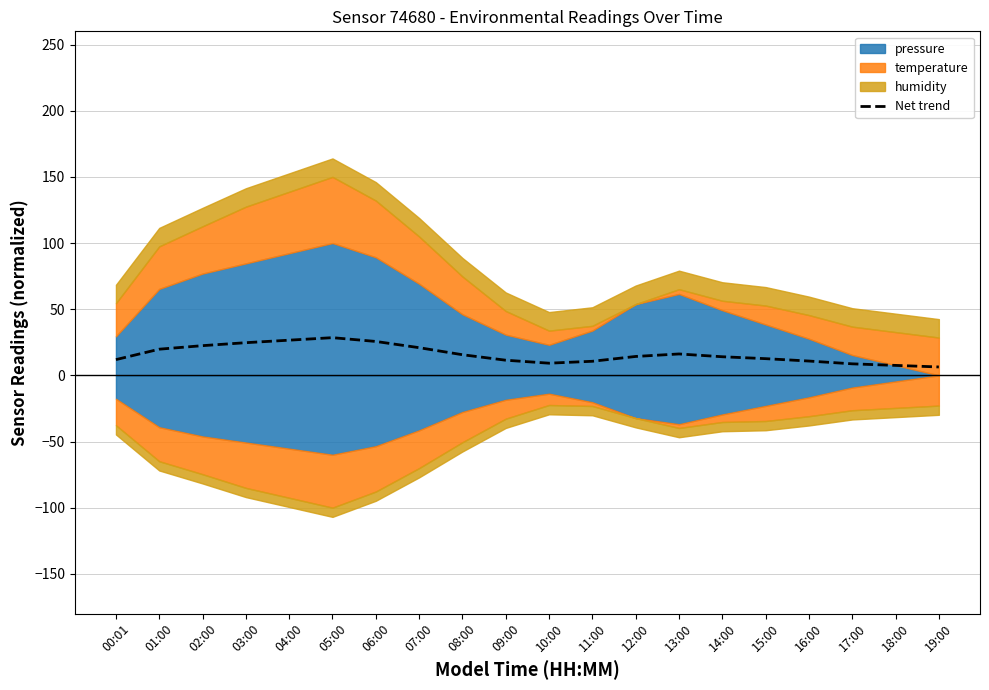

Reading left to right, list all the values displayed in this chart.

11.9	19.8	22.4	24.7	26.6	28.5	25.6	20.9	15.6	11.4	9.2	10.6	14.3	16.2	14.1	12.6	10.8	8.7	7.5	6.3